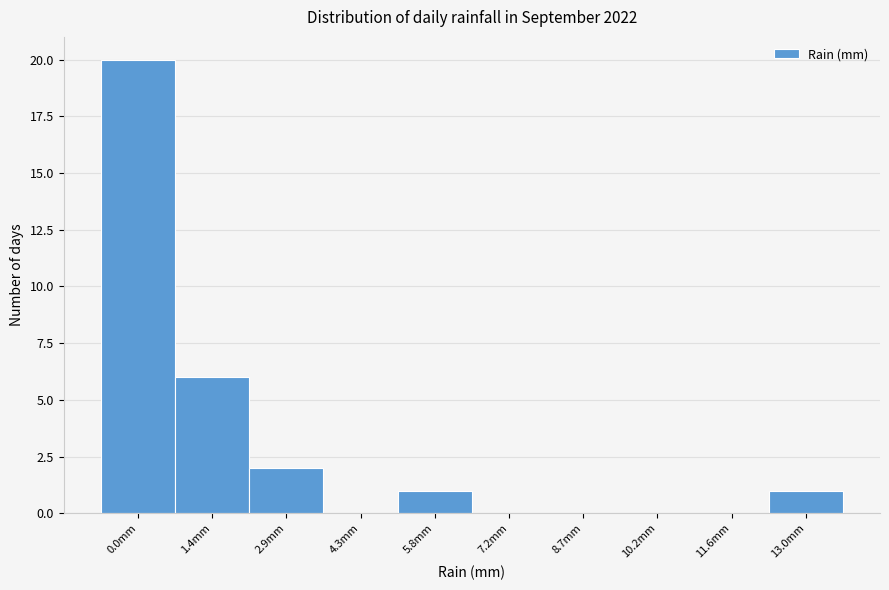

Reading left to right, list all the values displayed in this chart.

0.0mm=20	1.4mm=6	2.9mm=2	4.3mm=0	5.8mm=1	7.2mm=0	8.7mm=0	10.2mm=0	11.6mm=0	13.0mm=1